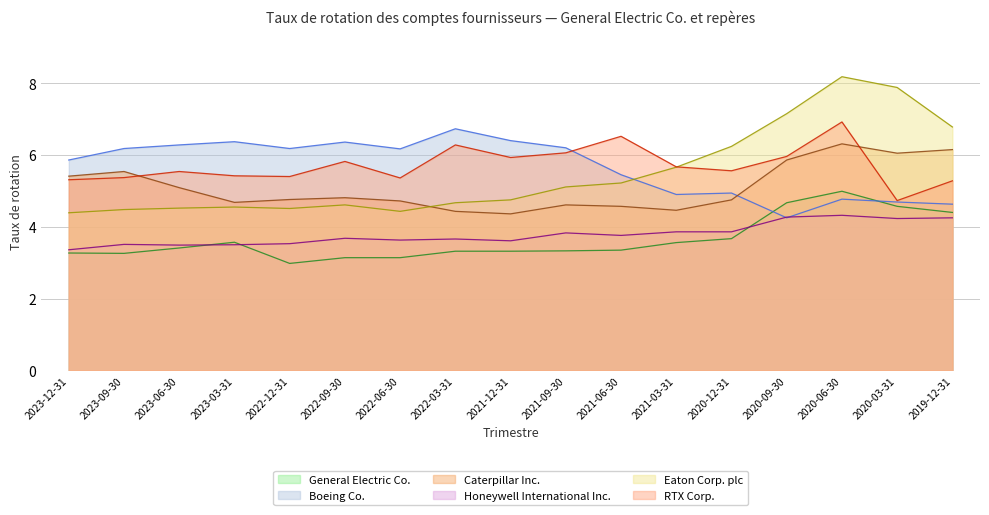

Between 2022-06-30 and 2020-03-31, which series saw the biggest shift?

Eaton Corp. plc